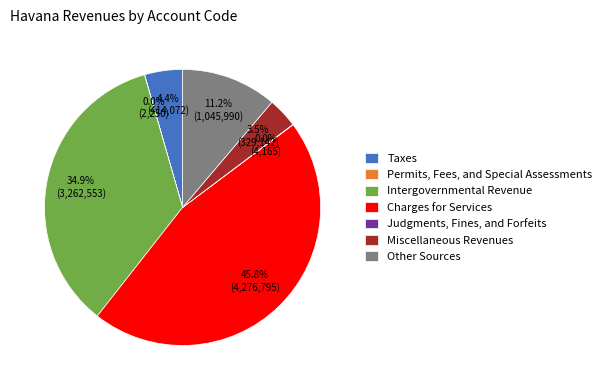

Which slice is the largest?

Charges for Services